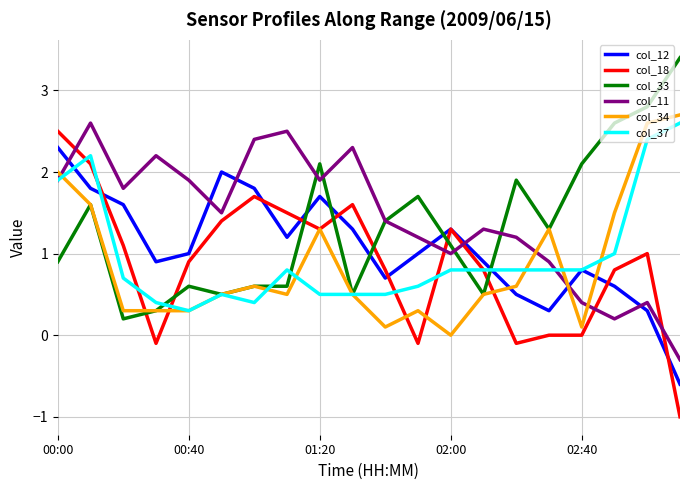

How many times do col_11 and col_12 cross each other?

7